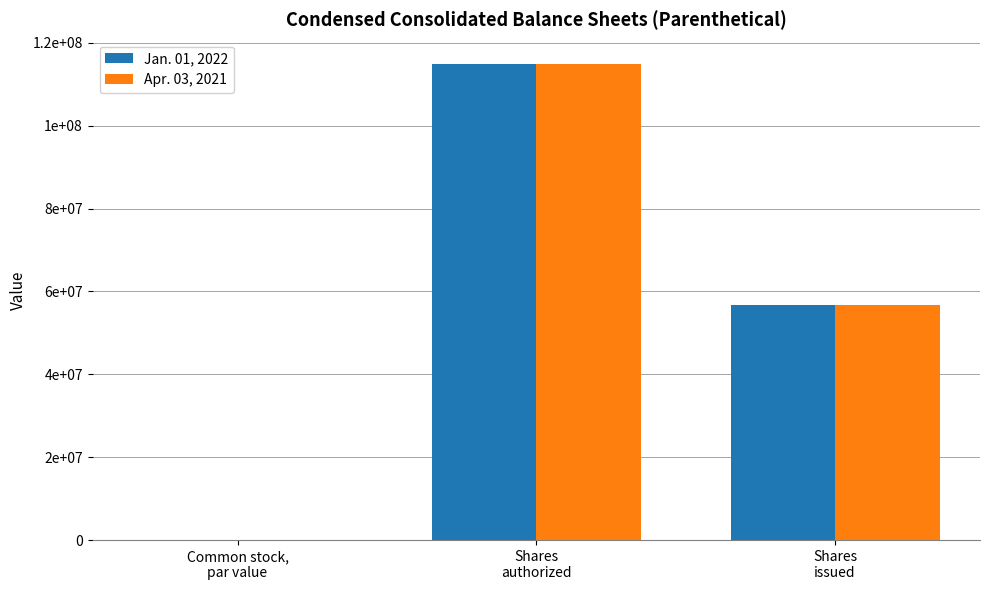

Where is Jan. 01, 2022 nearest to the value 57500000?

Shares
issued